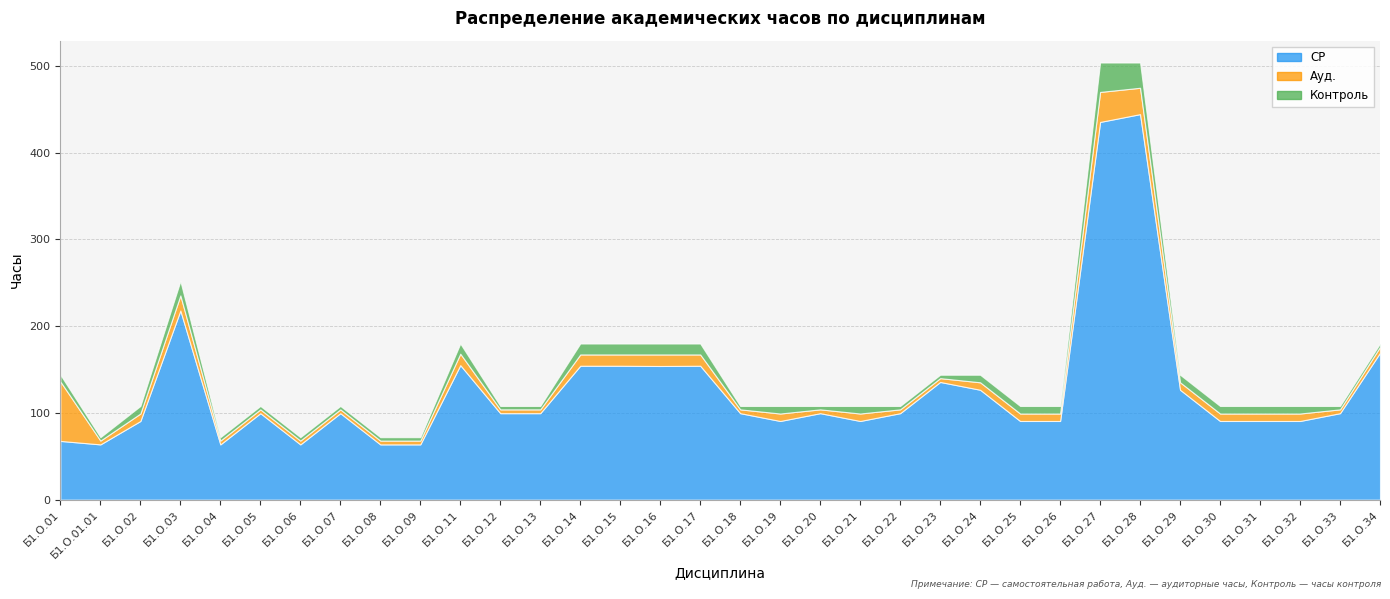

Where is the first local maximum for СР?

Б1.О.03